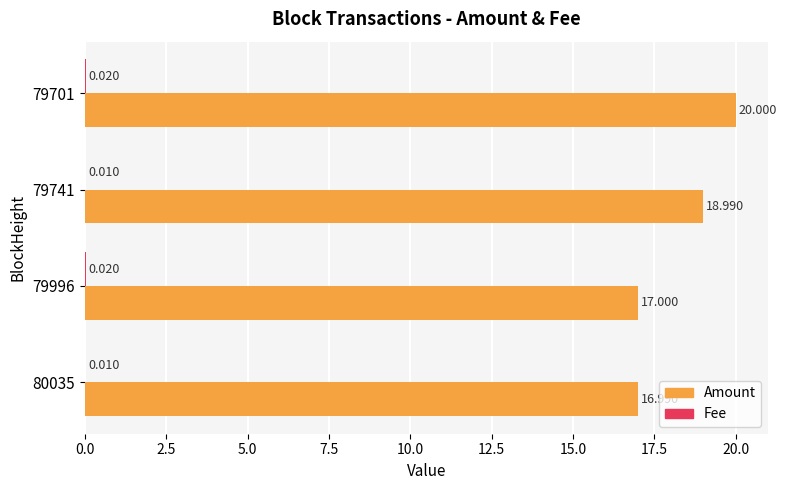

Which series has the largest total across all categories?

Amount